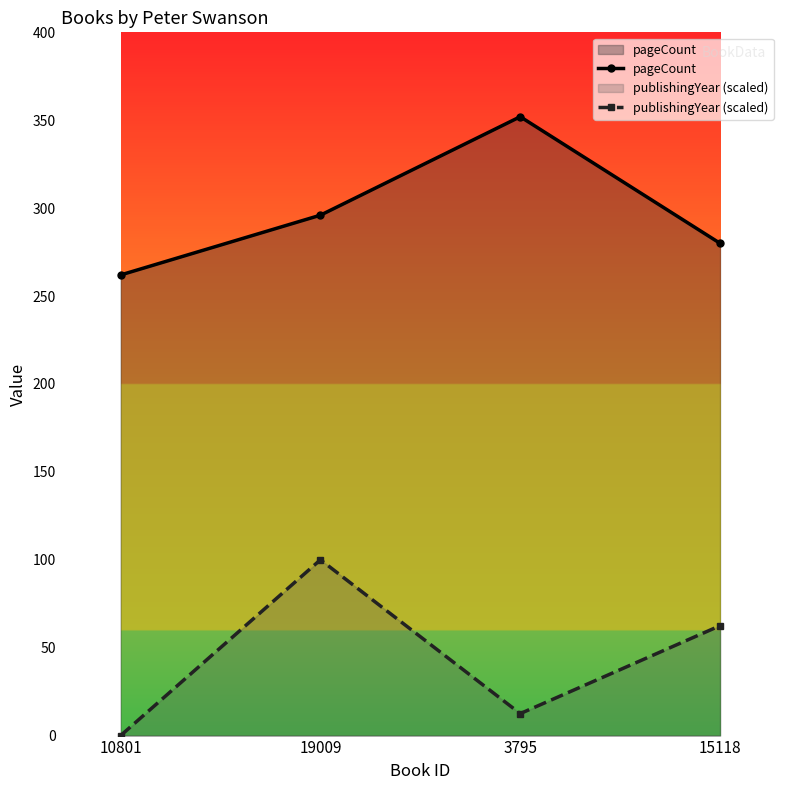

Reading left to right, list all the values displayed in this chart.

pageCount: 262.0	296.0	352.0	280.0
publishingYear (scaled): 0.0	100.0	12.5	62.5